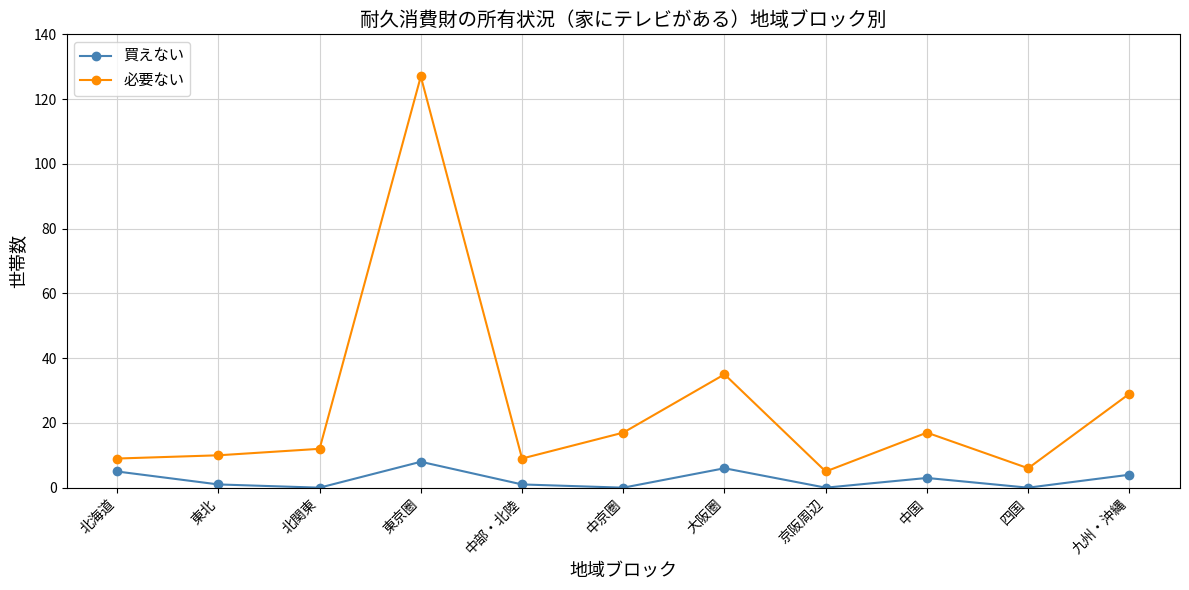

True or false: 買えない and 必要ない cross at least once.

False